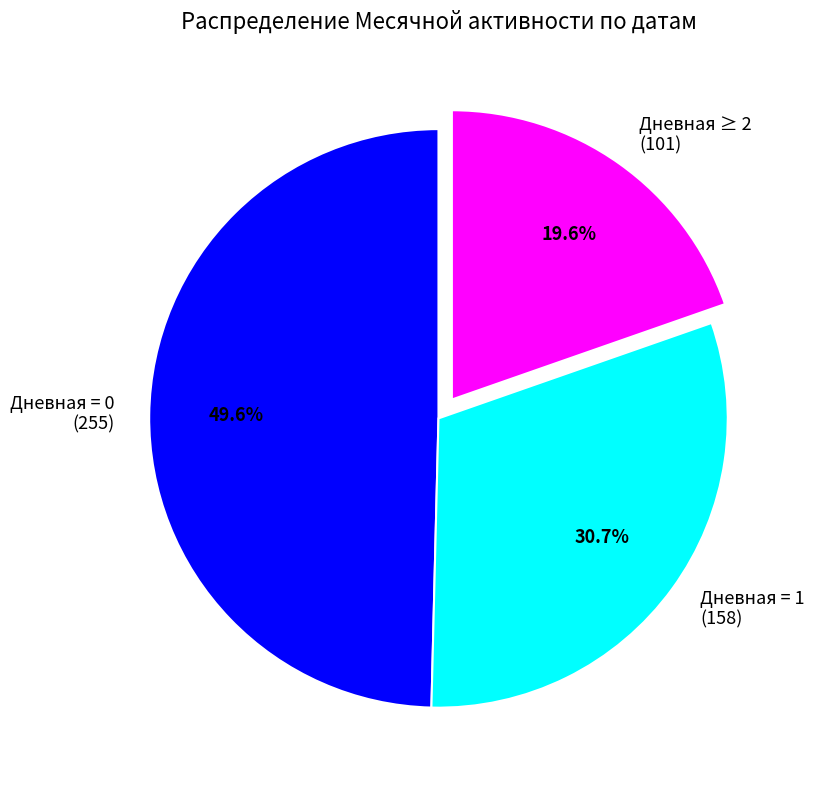

Approximately how many times larger is the value at Дневная = 1 (158) compared to Дневная ≥ 2 (101)?

1.6